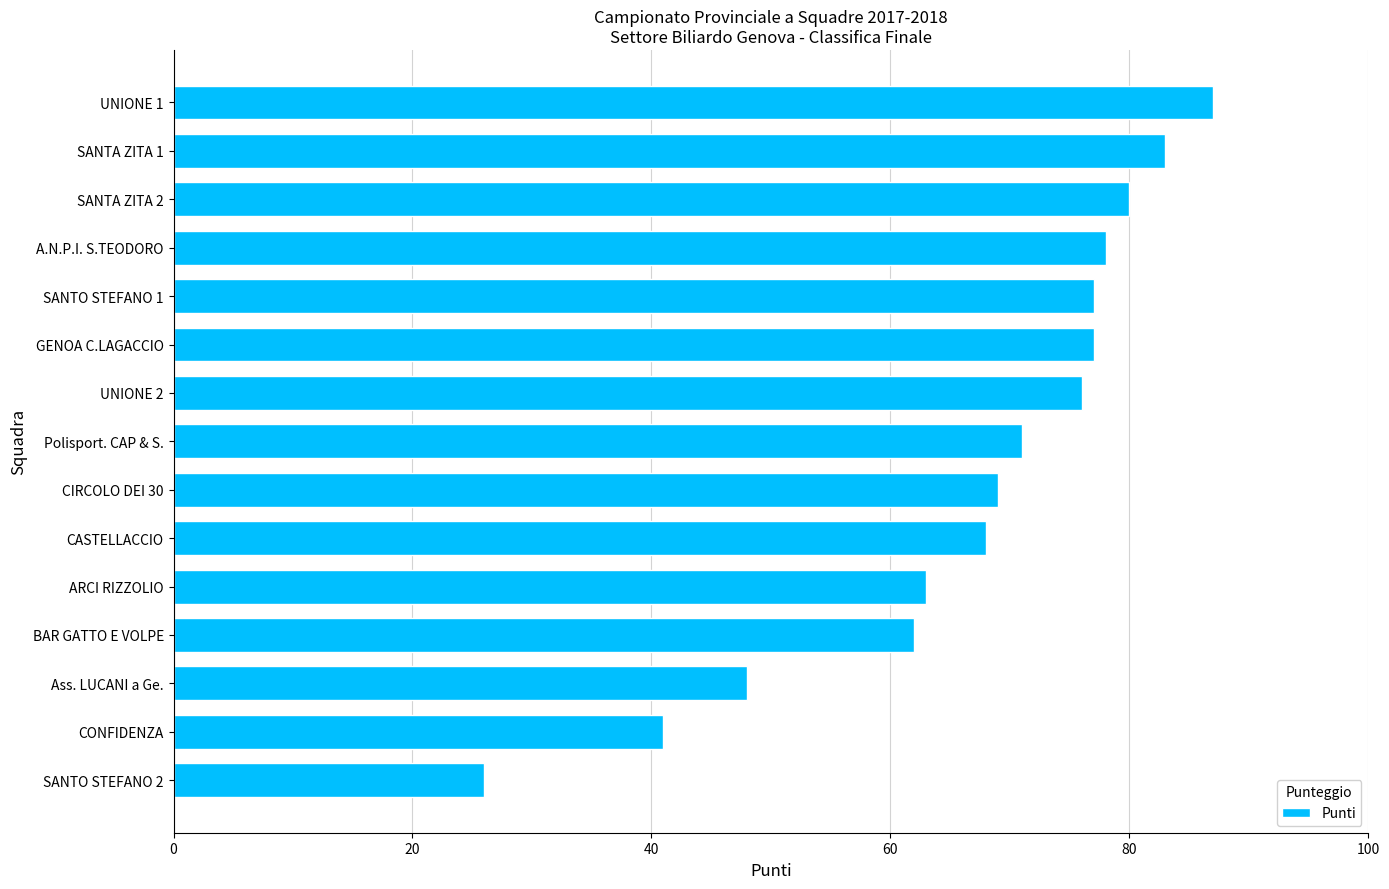

What is the average value?

67